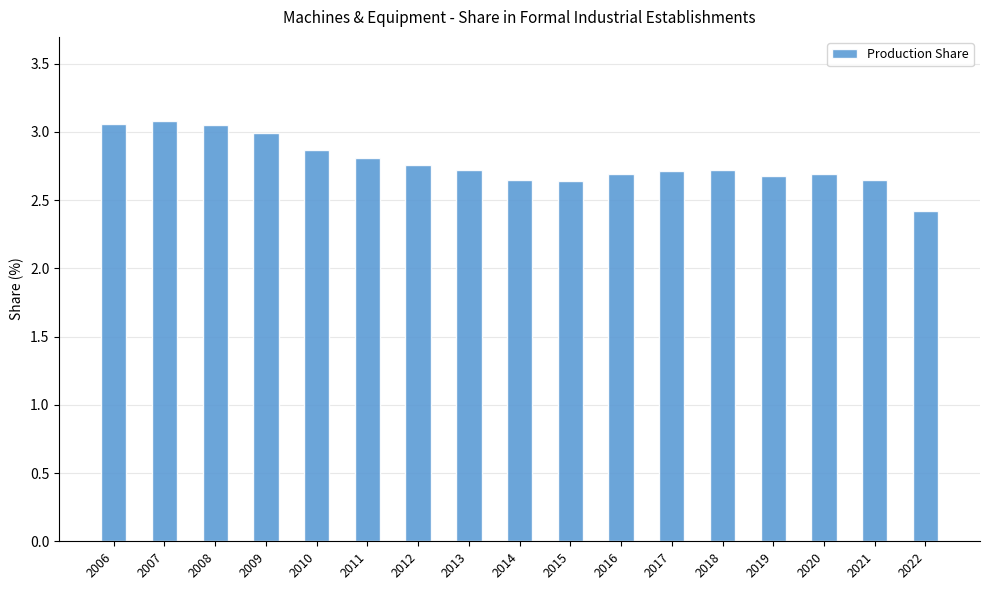

The value at 2011 is 4.3. True or false?

False